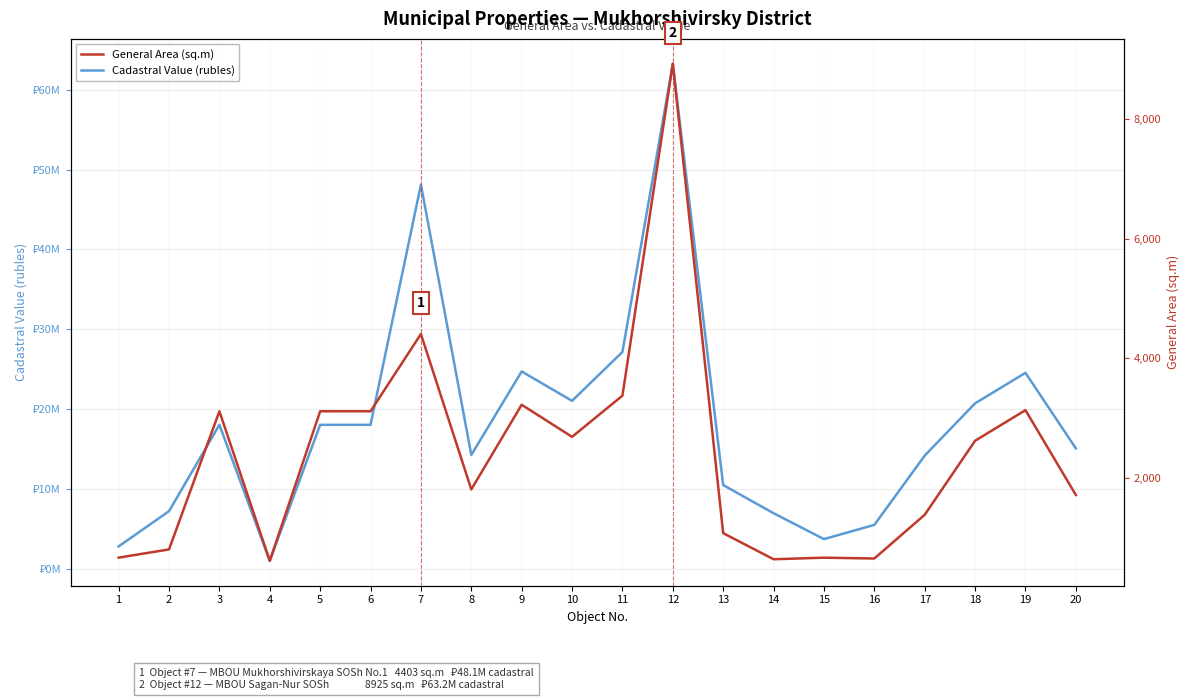

The value of Cadastral Value (rubles) at 5 is 4121969.1. True or false?

False